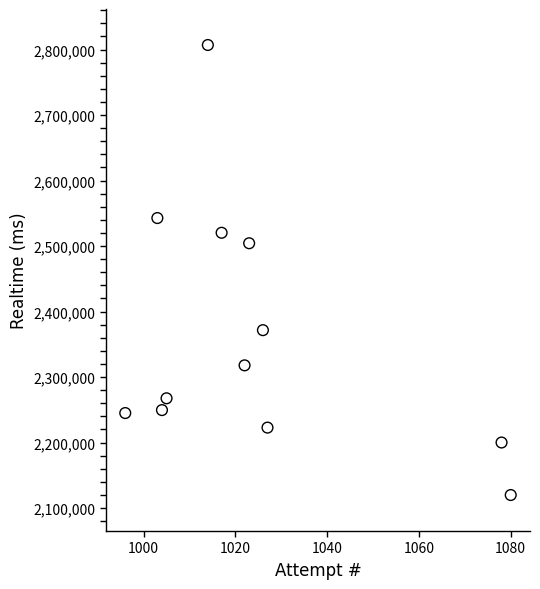

What Y value in the scatter plot is closest to 2463461?

2504314